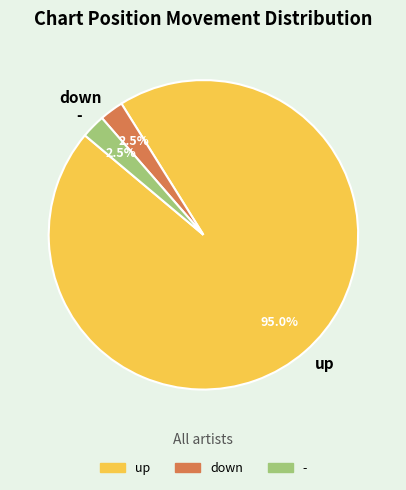

Which slice represents more than half of the pie?

up